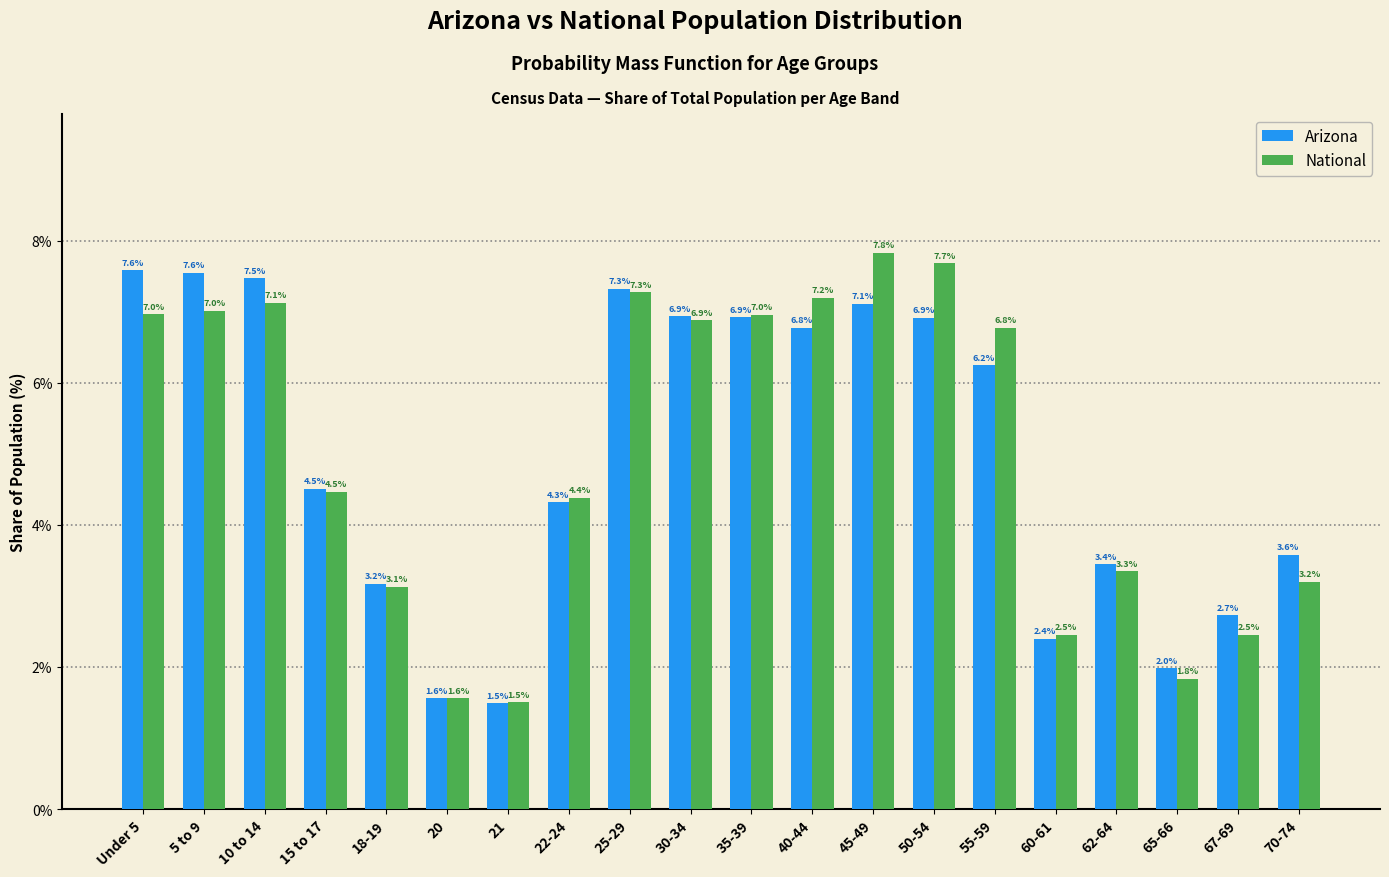

Reading left to right, transcribe all the data shown in this chart.

Arizona: 7.6	7.6	7.5	4.5	3.2	1.6	1.5	4.3	7.3	6.9	6.9	6.8	7.1	6.9	6.2	2.4	3.4	2.0	2.7	3.6
National: 7.0	7.0	7.1	4.5	3.1	1.6	1.5	4.4	7.3	6.9	7.0	7.2	7.8	7.7	6.8	2.5	3.3	1.8	2.5	3.2